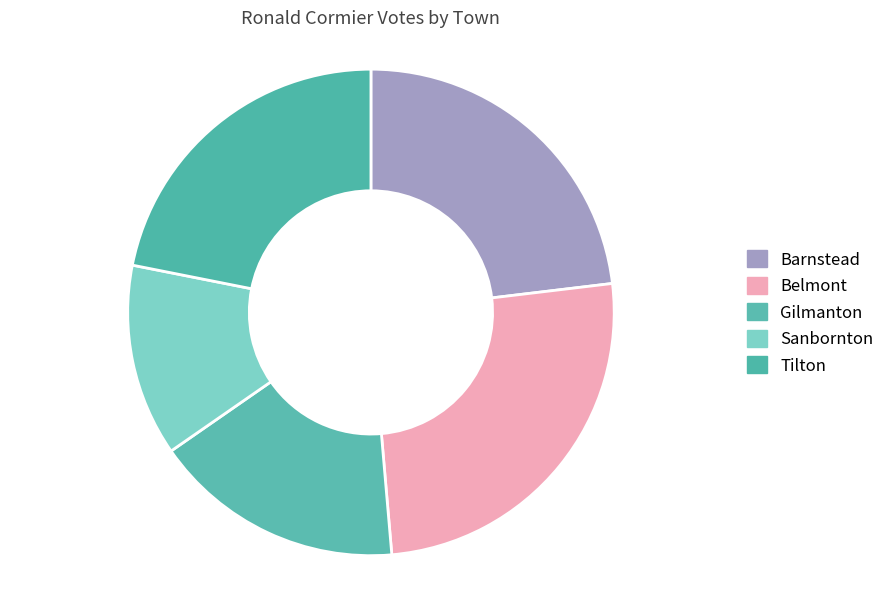

How many slices are in this pie chart?

5